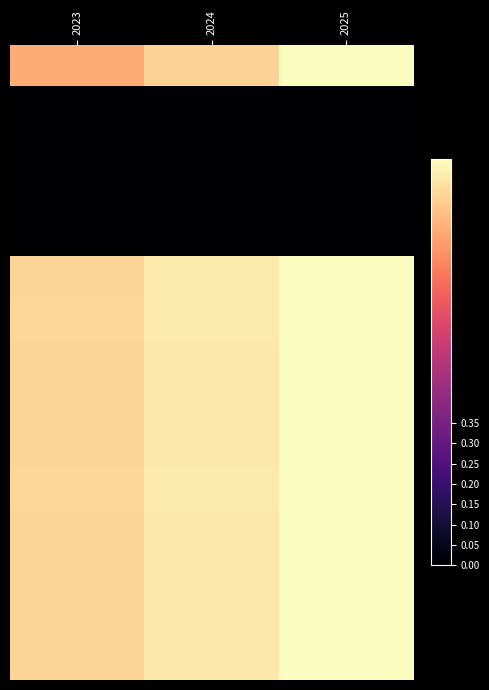

At how many categories does at least one series exceed 0?

3